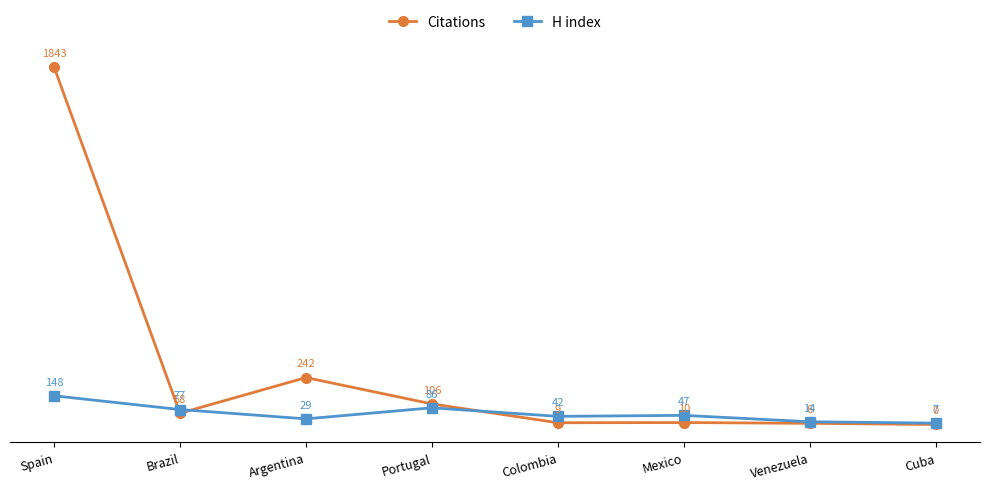

Where is the first local maximum for H index?

Portugal